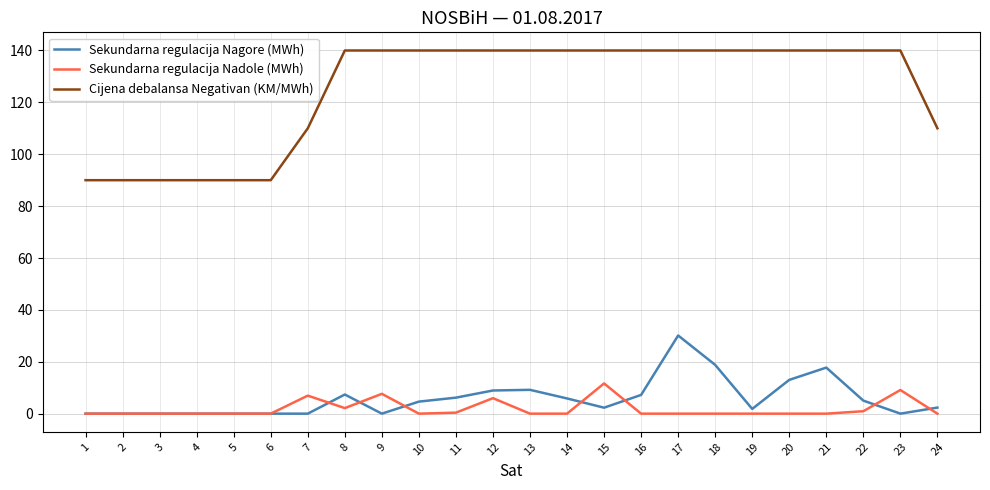

What is the total value across all series at 16?

147.2